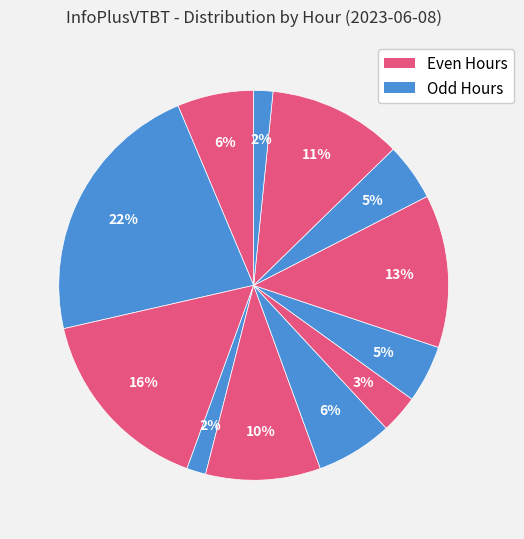

How many segments does this pie chart have?

12